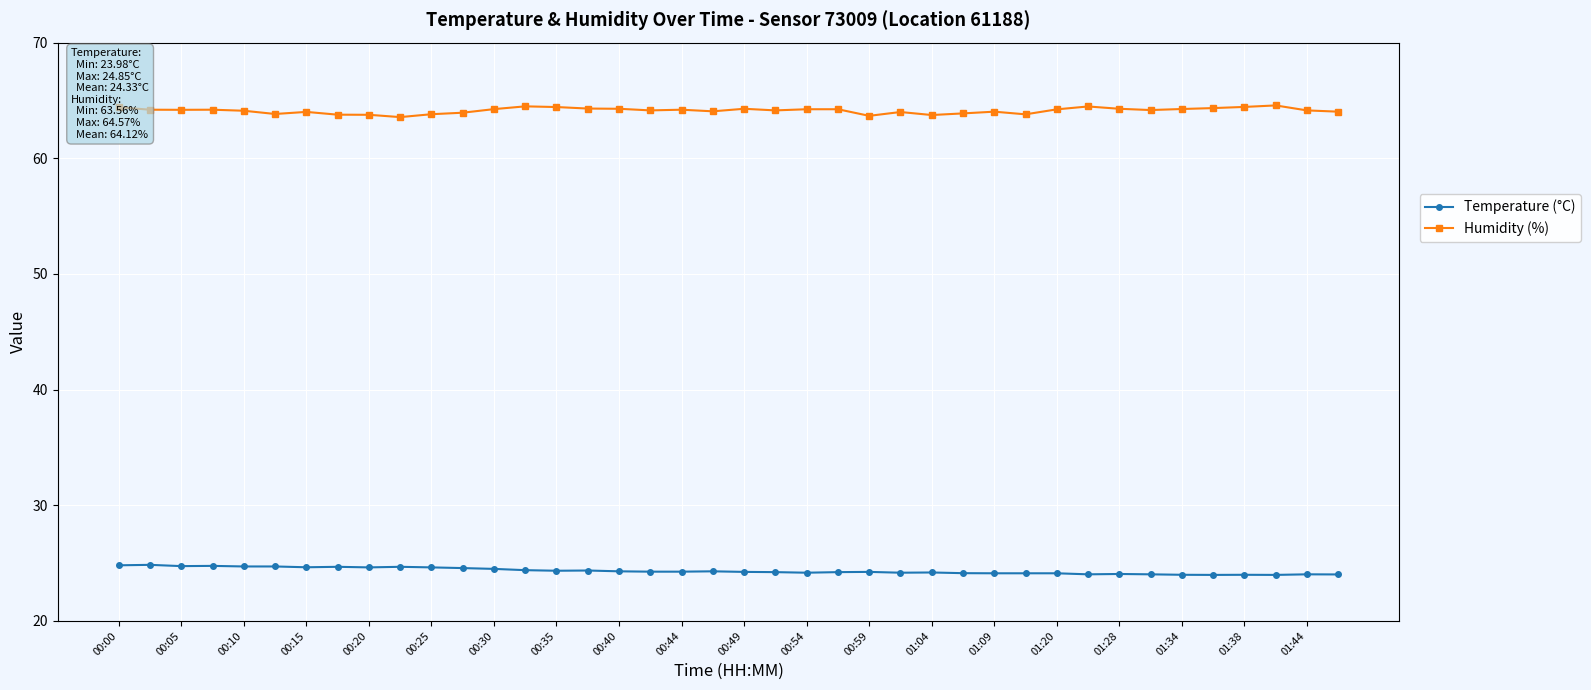

Which series has the largest total across all categories?

Humidity (%)